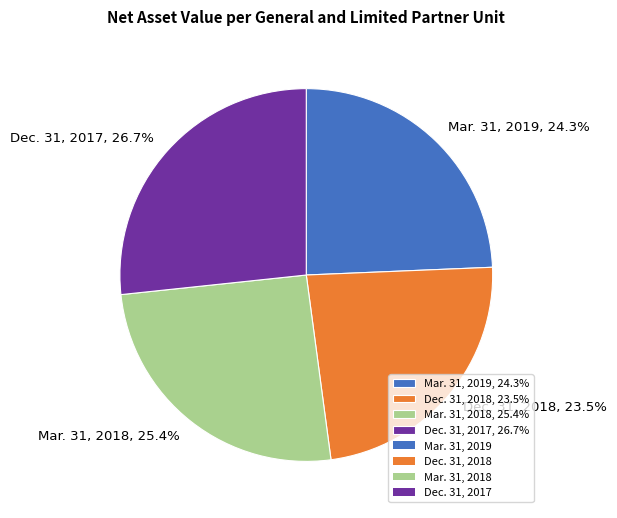

Is it true that Mar. 31, 2018 is 25% of the pie?

True